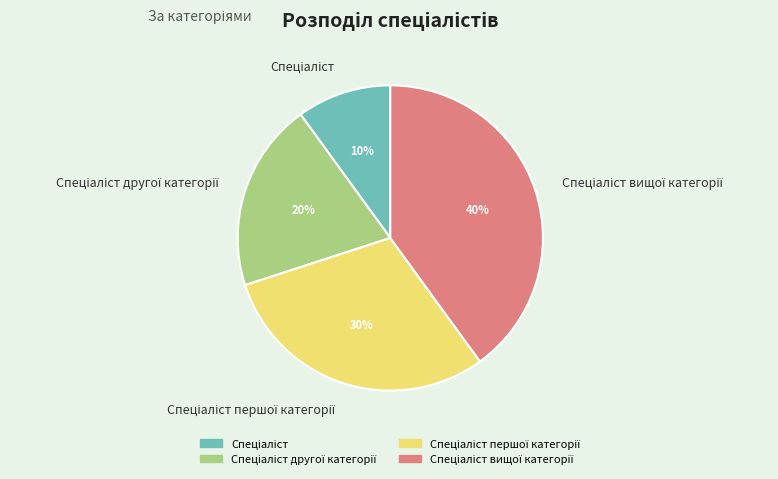

Does any single category account for the majority?

No